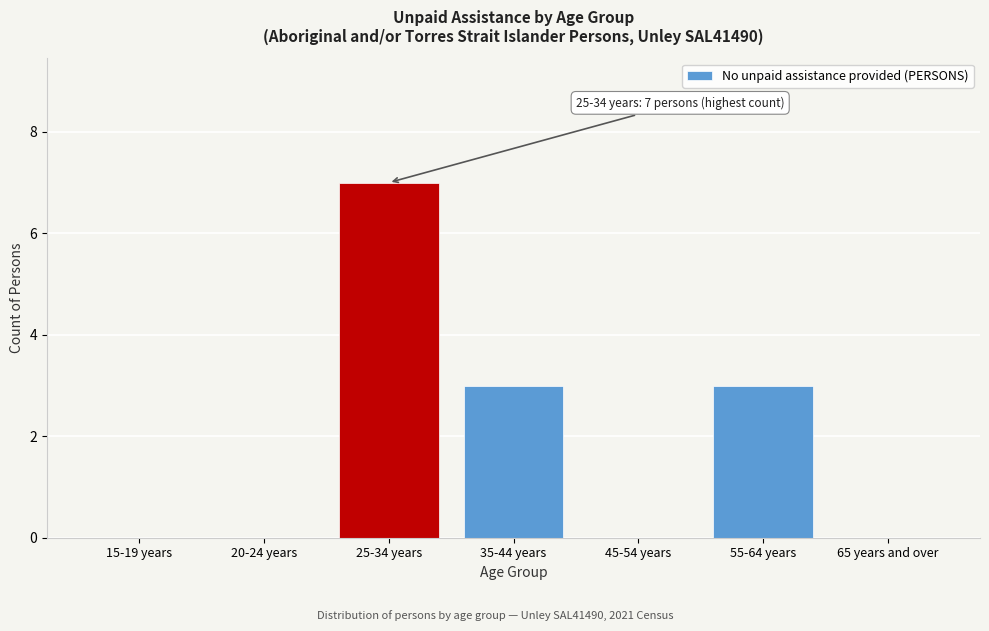

Reading right to left, list all the values displayed in this chart.

65 years and over=0	55-64 years=3	45-54 years=0	35-44 years=3	25-34 years=7	20-24 years=0	15-19 years=0